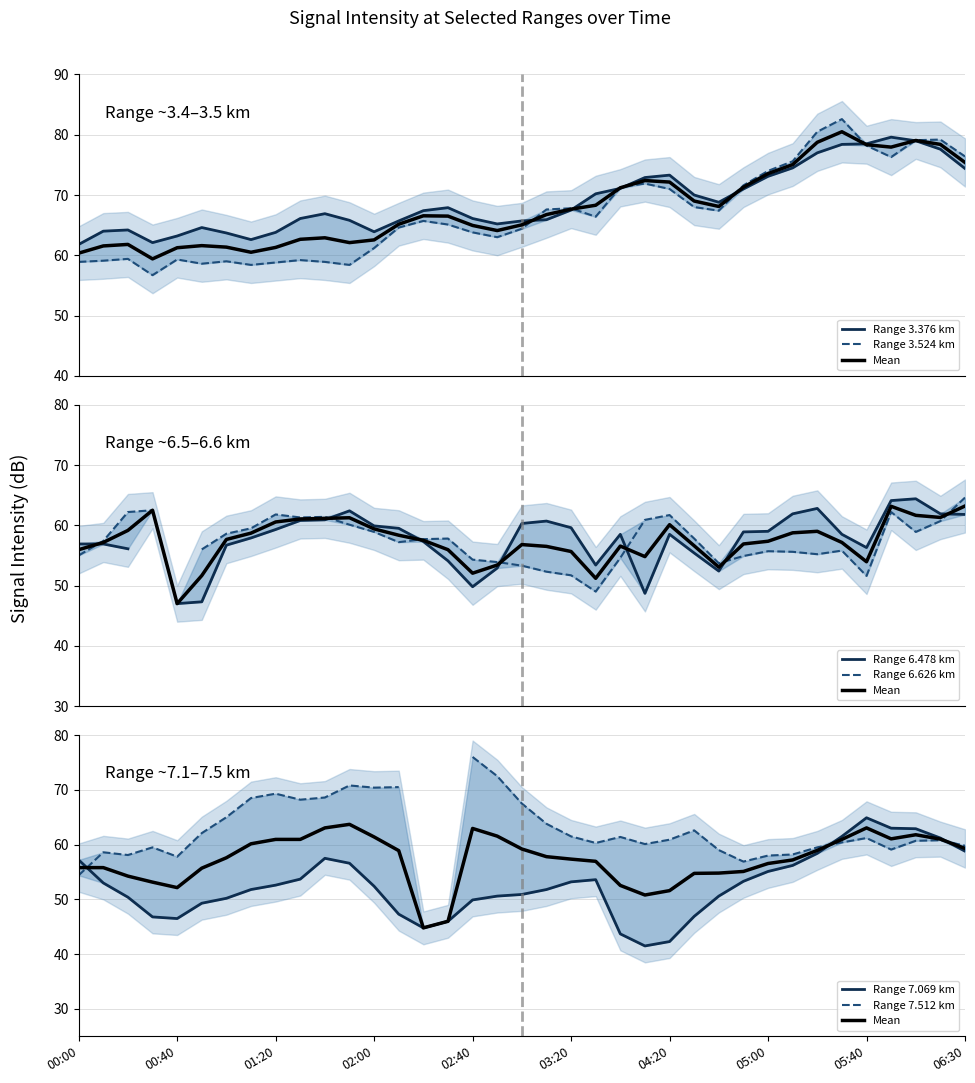

Which category has the lowest value across all series?

2014/05/20 04:10